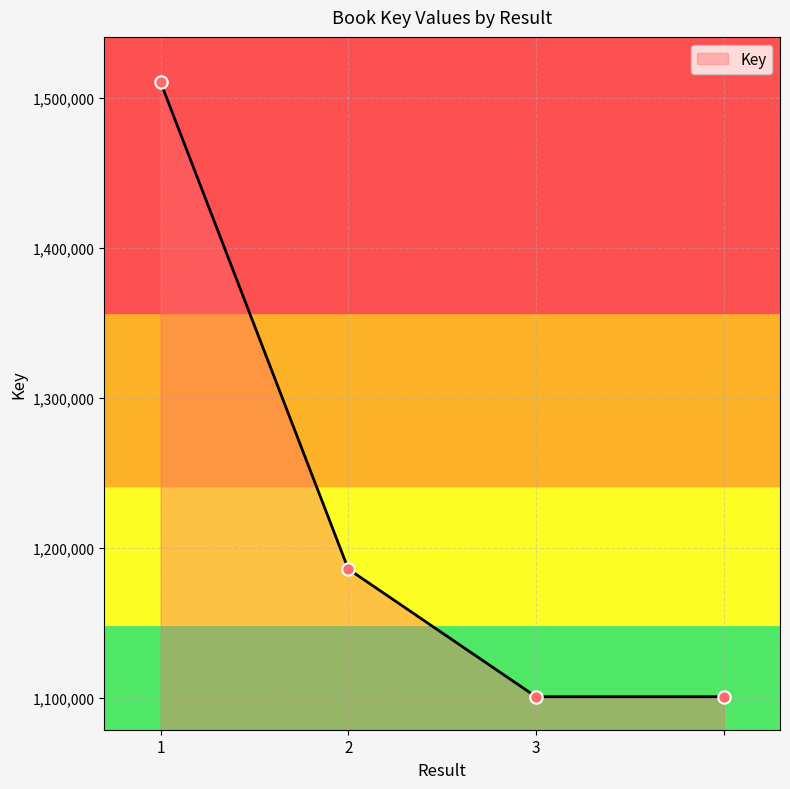

True or false: there are more than 1 points higher than both neighbors.

False